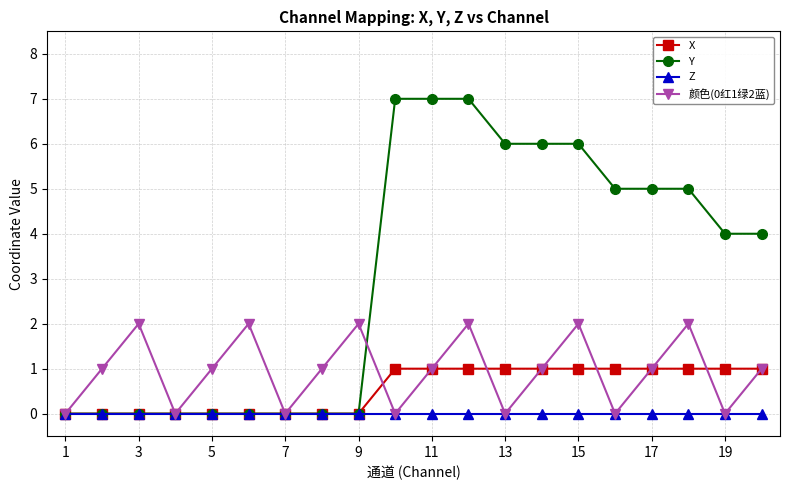

Rank the series by their maximum value, from lowest to highest.

Z, X, 颜色(0红1绿2蓝), Y